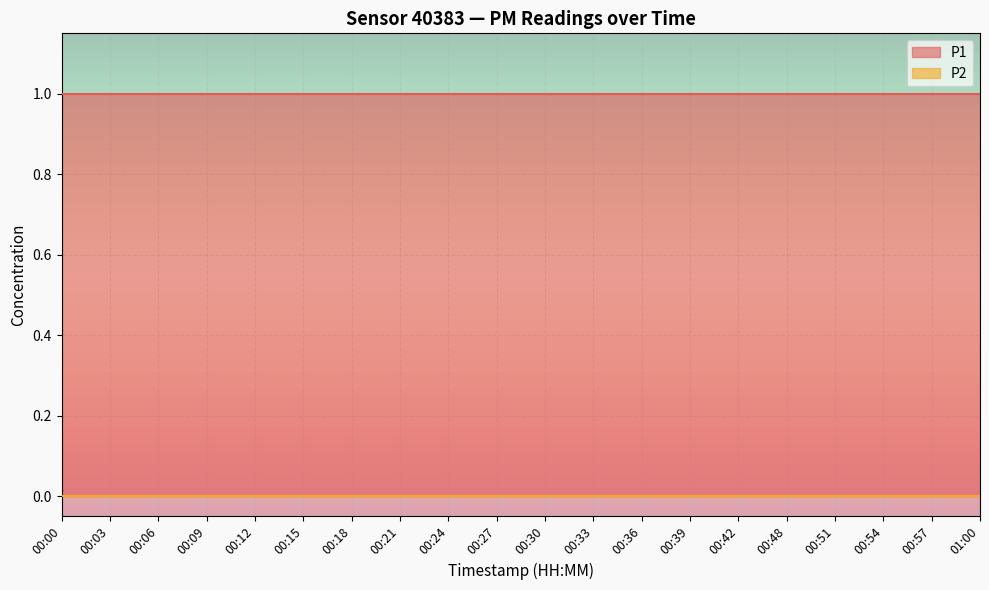

List the series in order of their peak value, highest first.

P1, P2